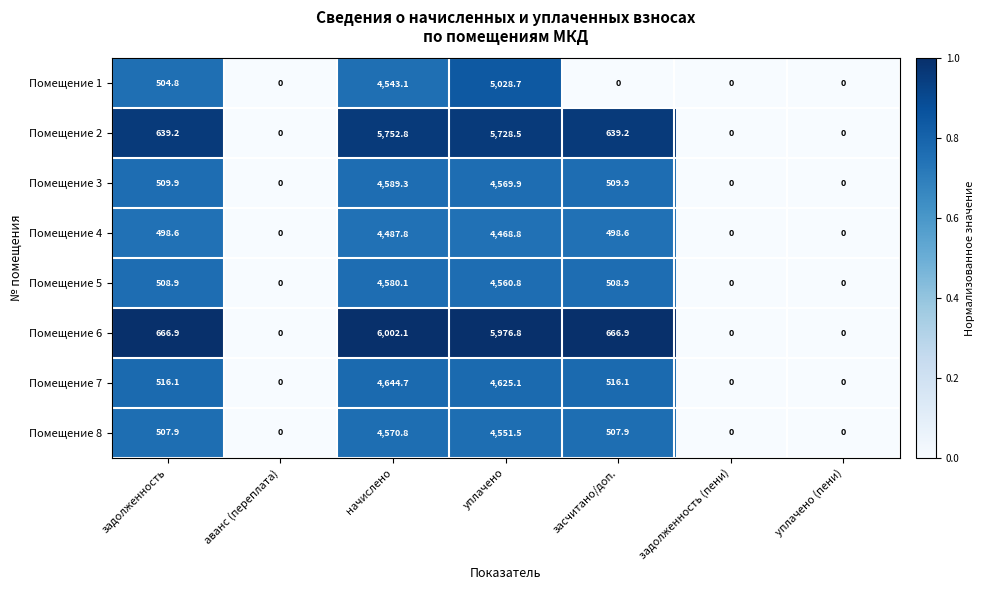

The value of Помещение 3 at засчитано/доп. is 509.9. True or false?

True